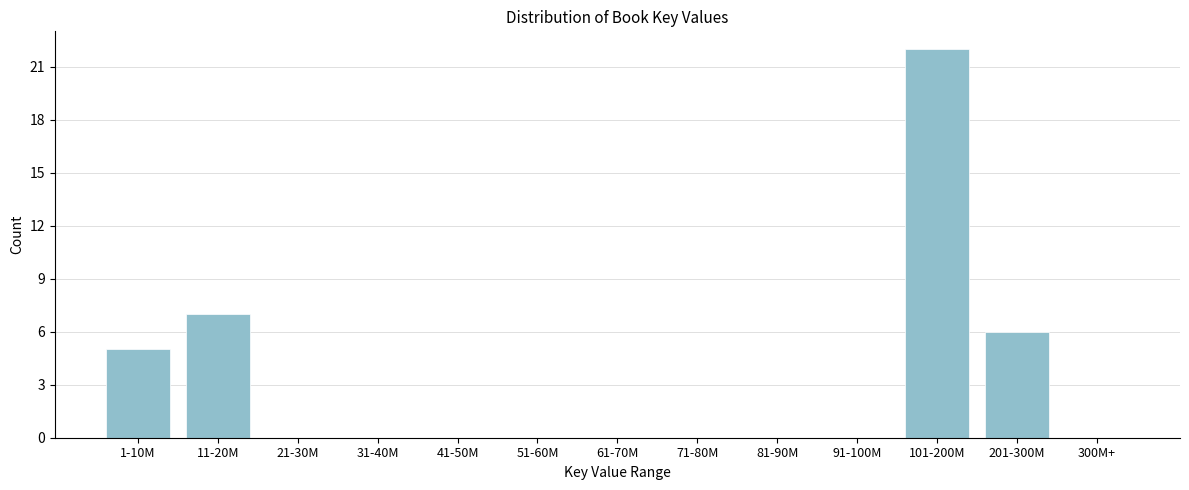

Reading right to left, list all the values displayed in this chart.

300M+=0	201-300M=6	101-200M=22	91-100M=0	81-90M=0	71-80M=0	61-70M=0	51-60M=0	41-50M=0	31-40M=0	21-30M=0	11-20M=7	1-10M=5